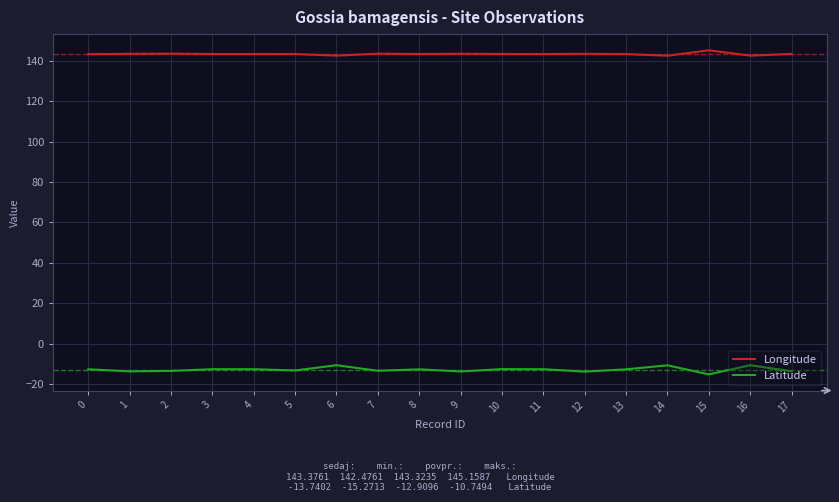

How many lines are shown in the chart?

2